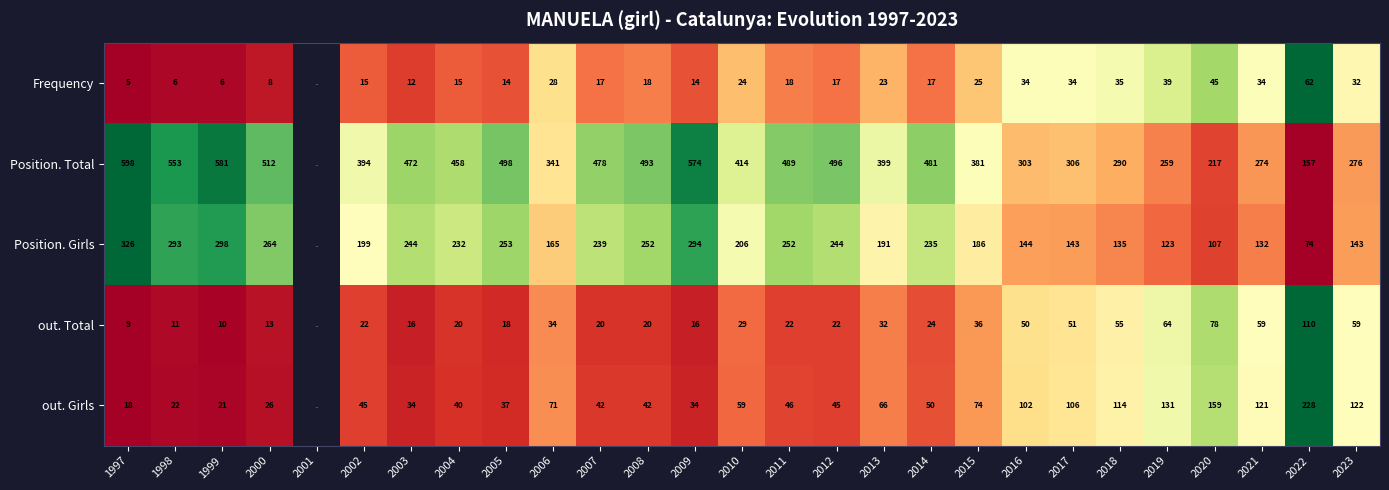

Which series changed the most between 2002 and 2010?

Position. Total